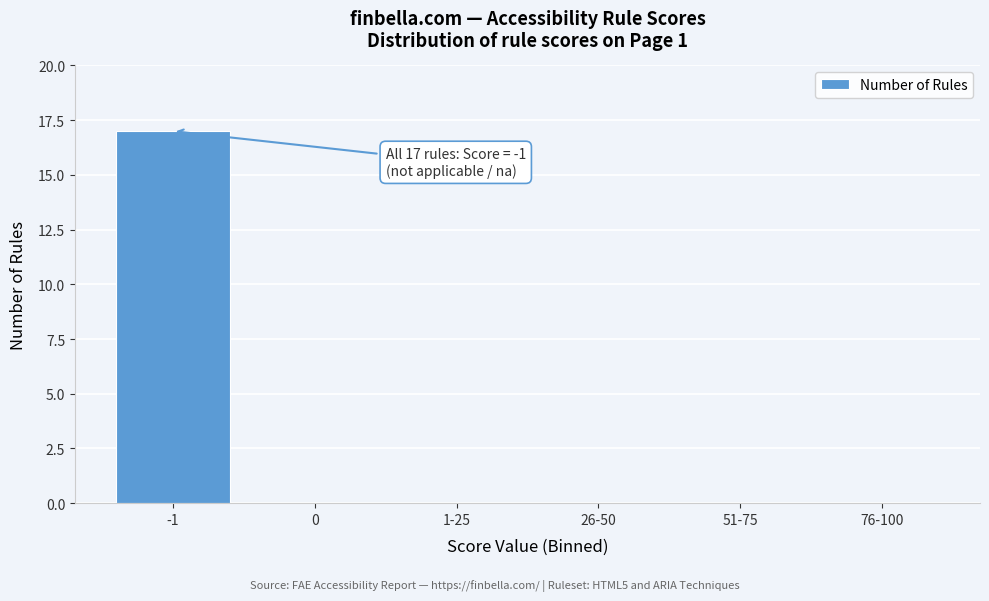

Reading left to right, what are all the values shown in this chart?

-1=17	0=0	1-25=0	26-50=0	51-75=0	76-100=0